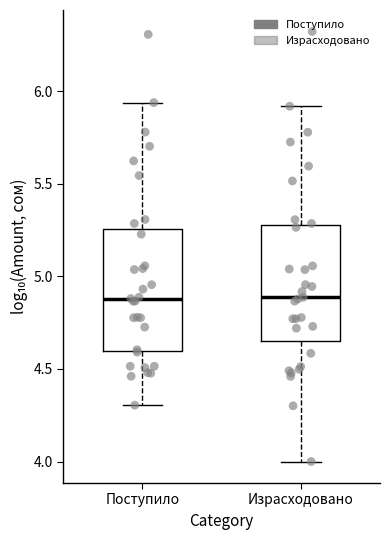

Where is the upper edge of the box for Израсходовано on the y-axis? The values are not printed on the chart, so give them approximately, as read against the axis.

5.30